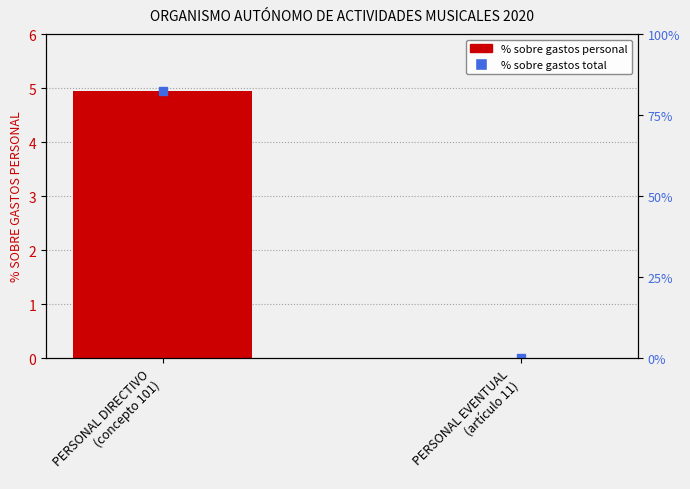

Reading left to right, list all the values displayed in this chart.

PERSONAL DIRECTIVO
(concepto 101)=4.9	PERSONAL EVENTUAL
(artículo 11)=0.0